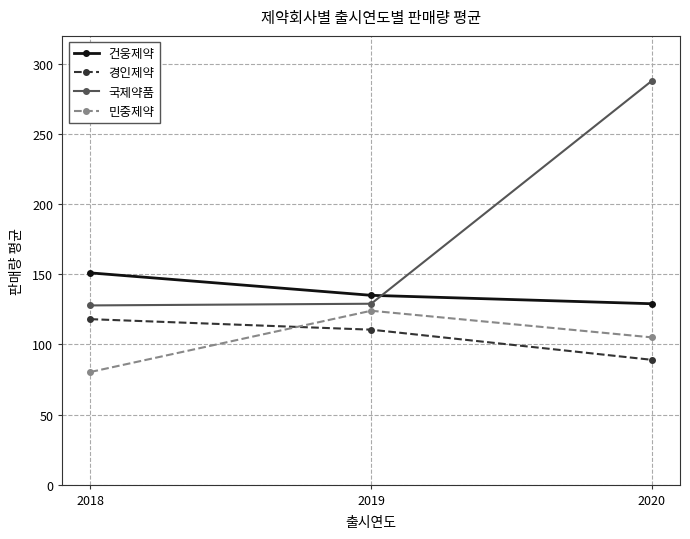

At which category is the sum across all series the highest?

2020